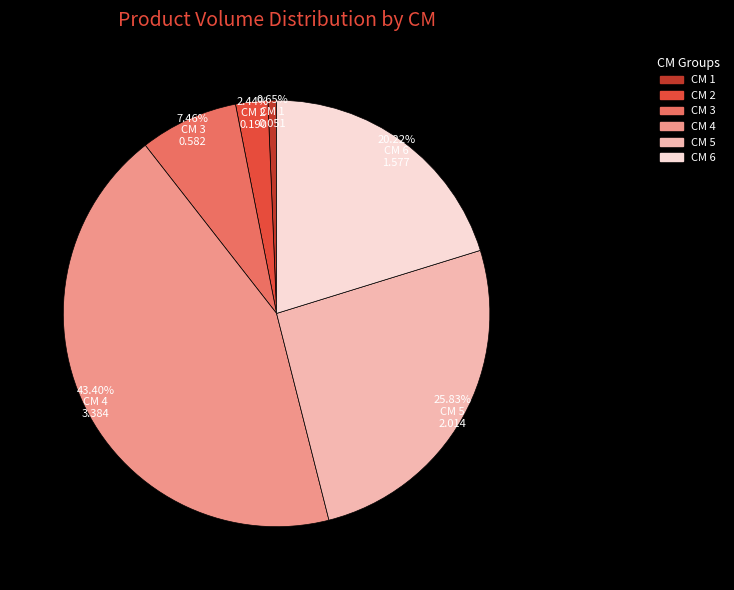

Is CM 5 the majority of the pie?

No